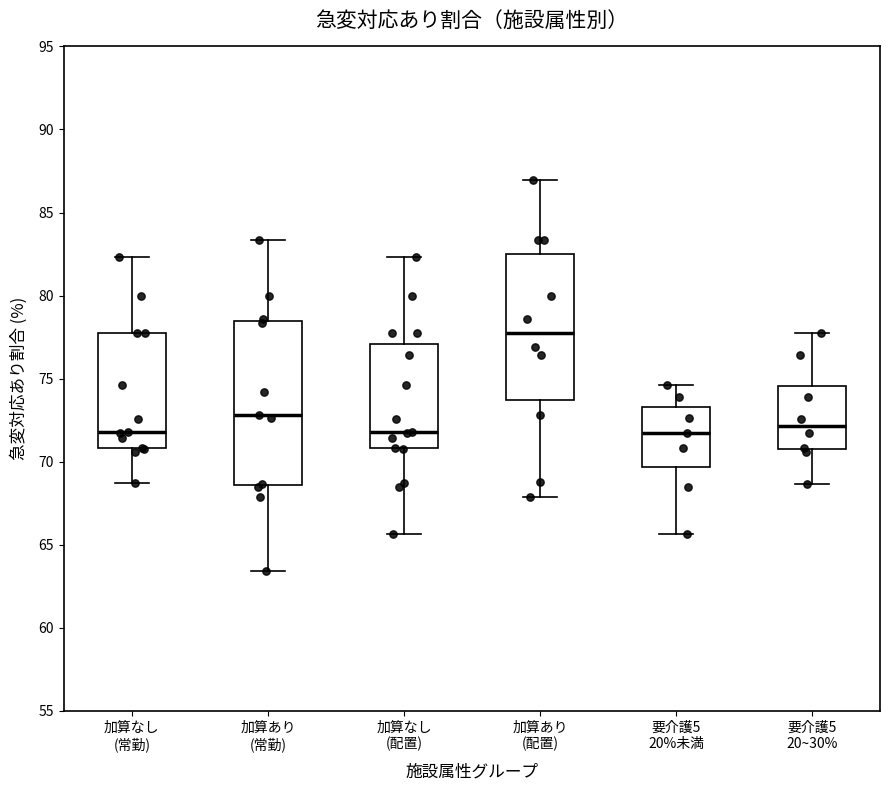

Which box has the highest median line?

加算あり (配置)